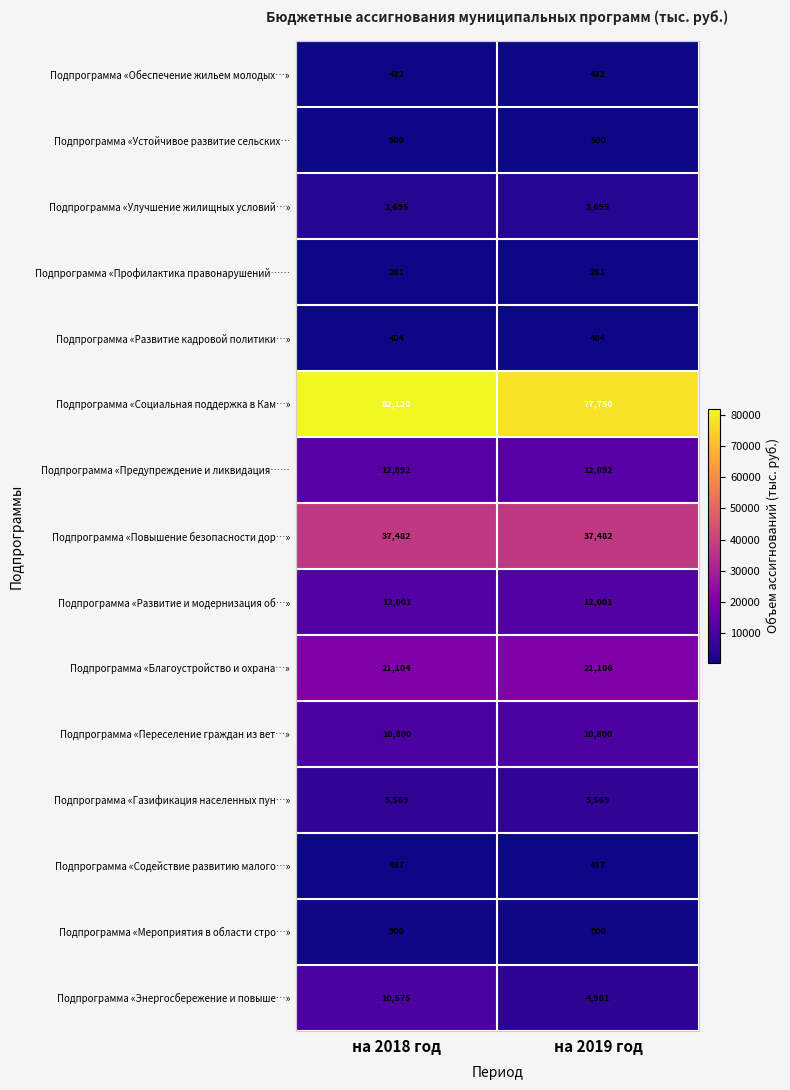

At which category does the chart reach its peak across all series?

на 2018 год